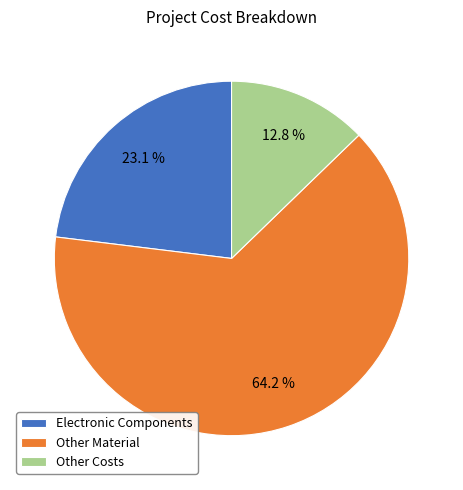

True or false: Other Costs accounts for 23% of the total.

False